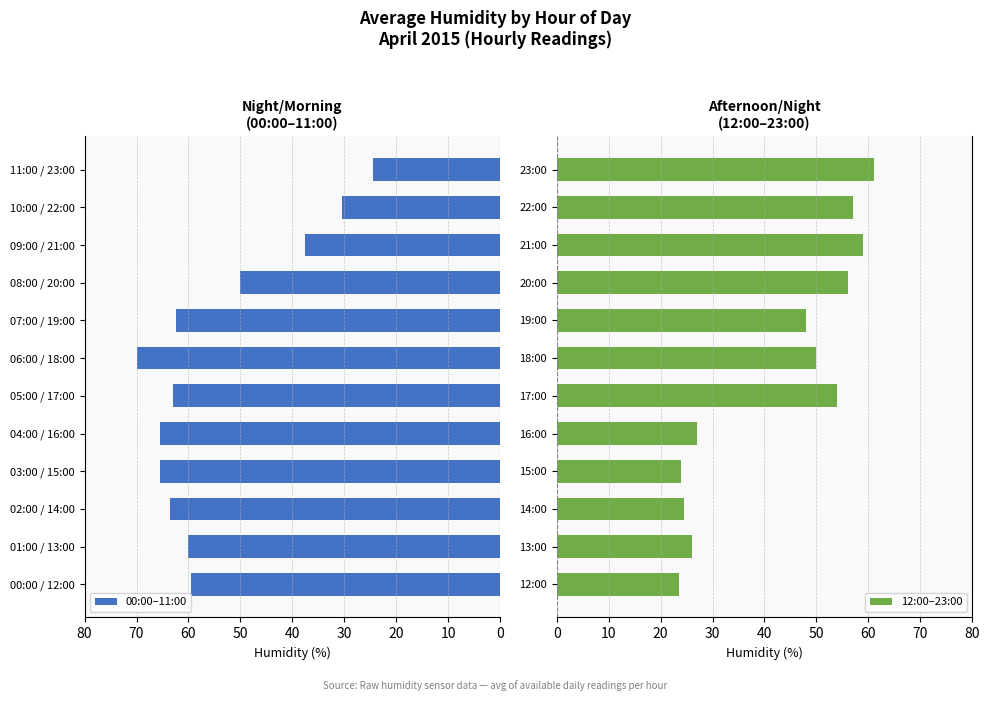

What is the sum of all 00:00–11:00 values?

652.0